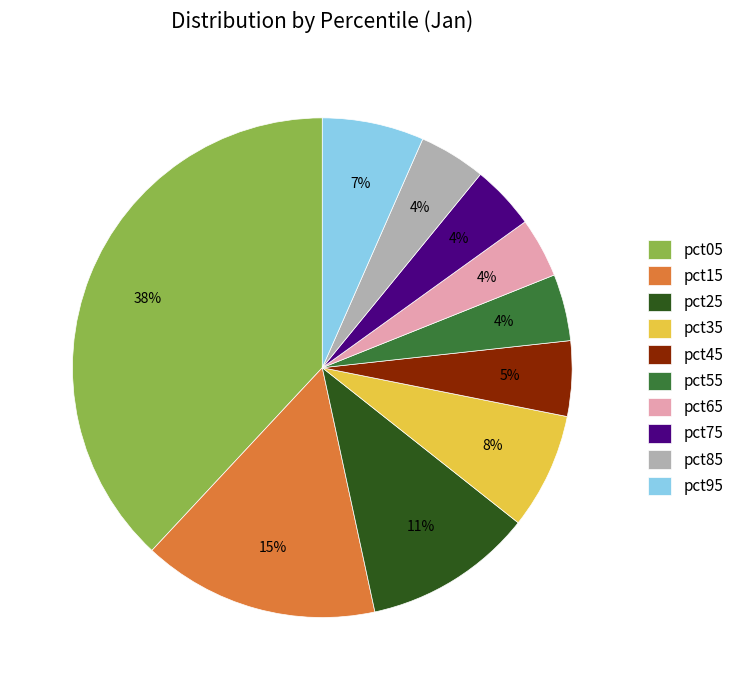

What is the ratio of the value at pct15 to the value at pct25?

1.4